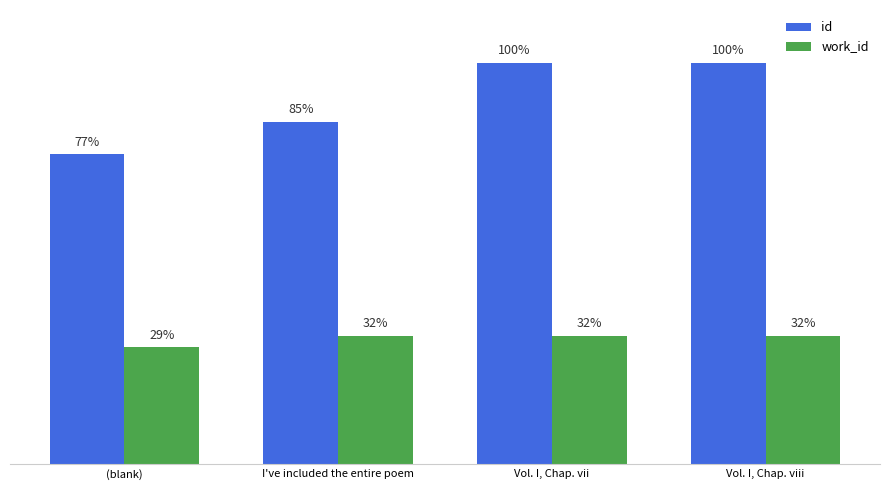

Read the id value at (blank), to the nearest 50.

15700